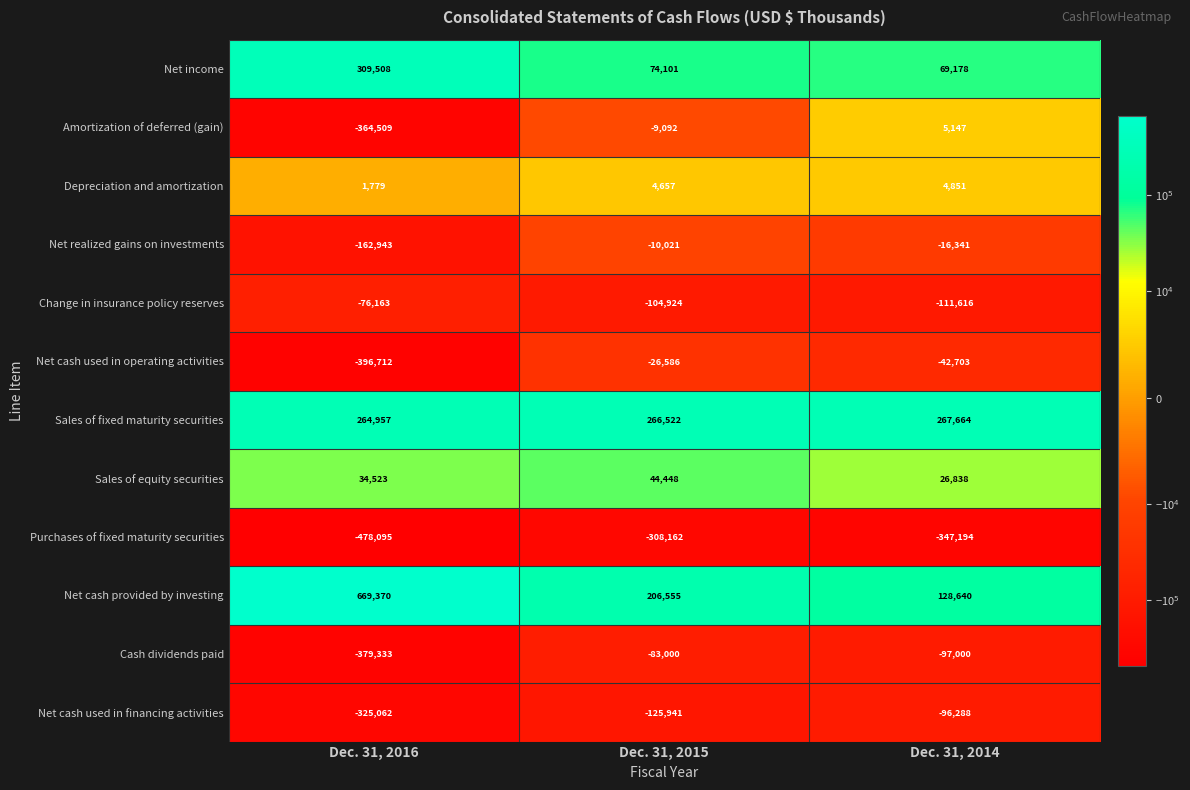

What is the difference between the Depreciation and amortization values at Dec. 31, 2016 and Dec. 31, 2014?

3072